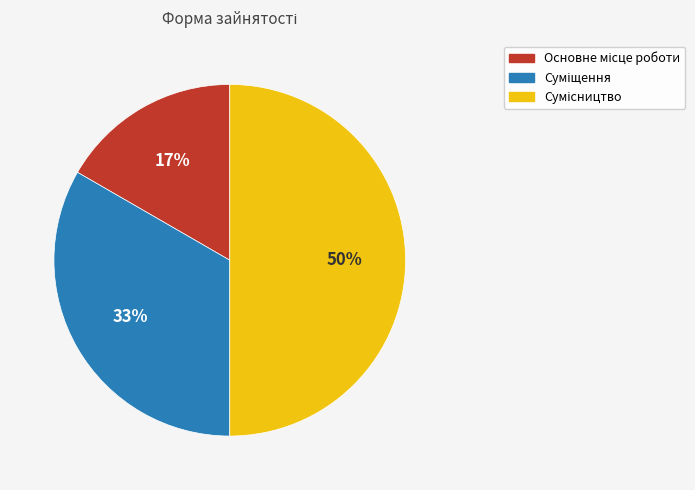

To the nearest percent, what is the average slice percentage?

33%